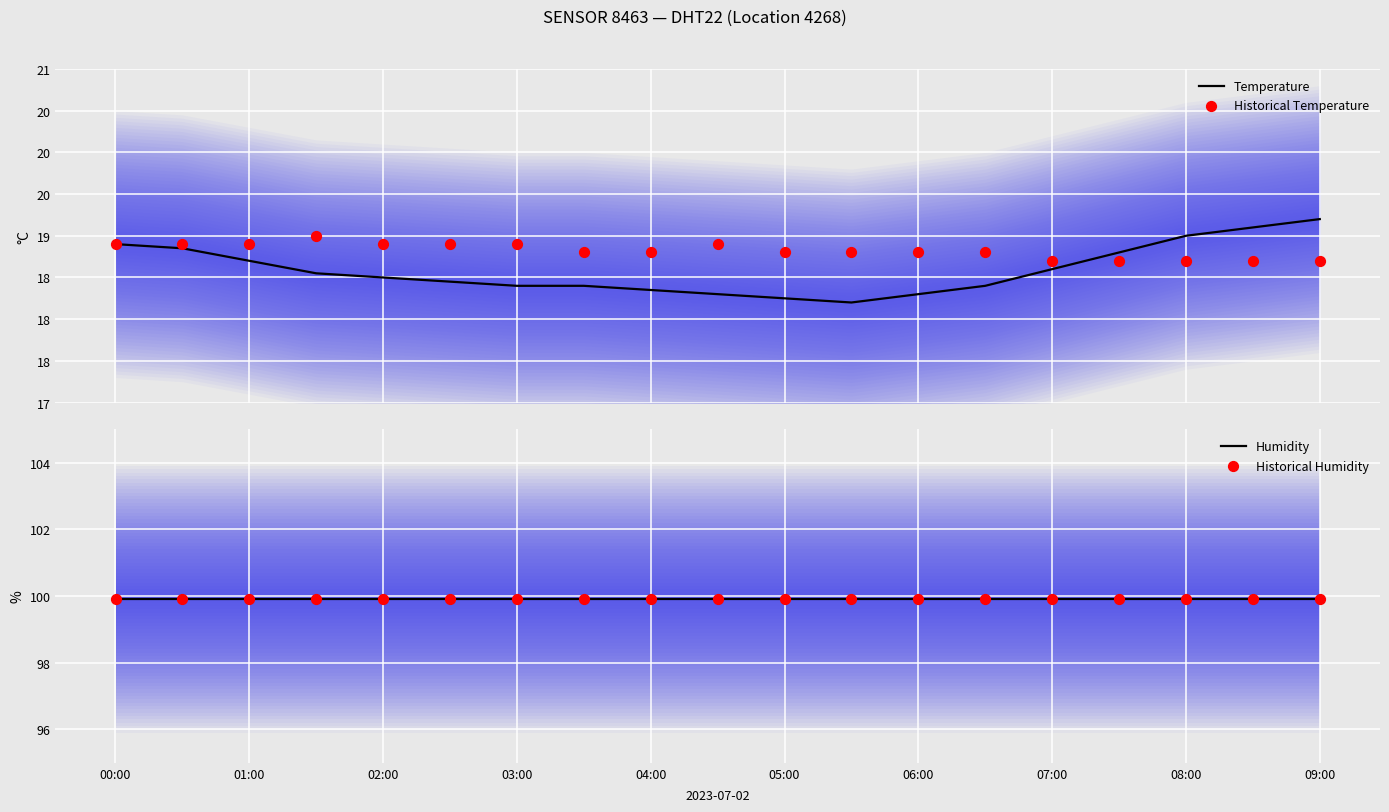

Which series contains the highest Y value?

Humidity